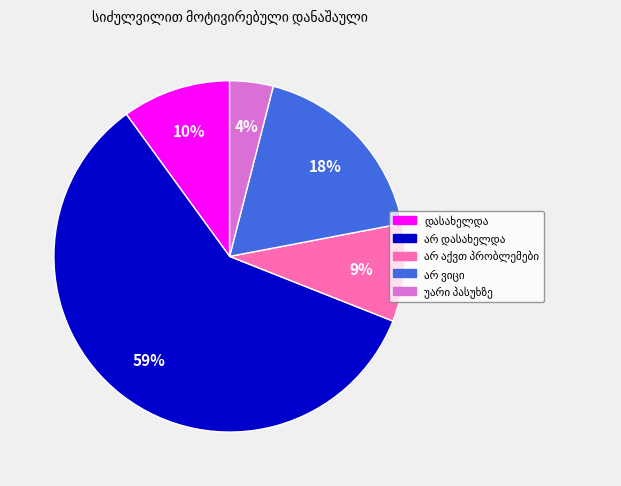

Is there a majority slice in this chart?

Yes